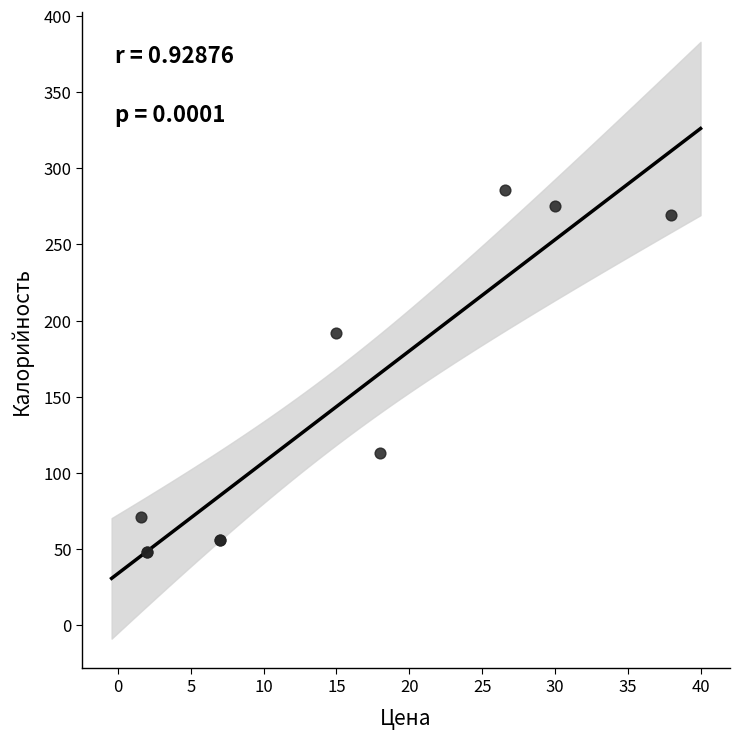

What Y value in the scatter plot is closest to 167?

192